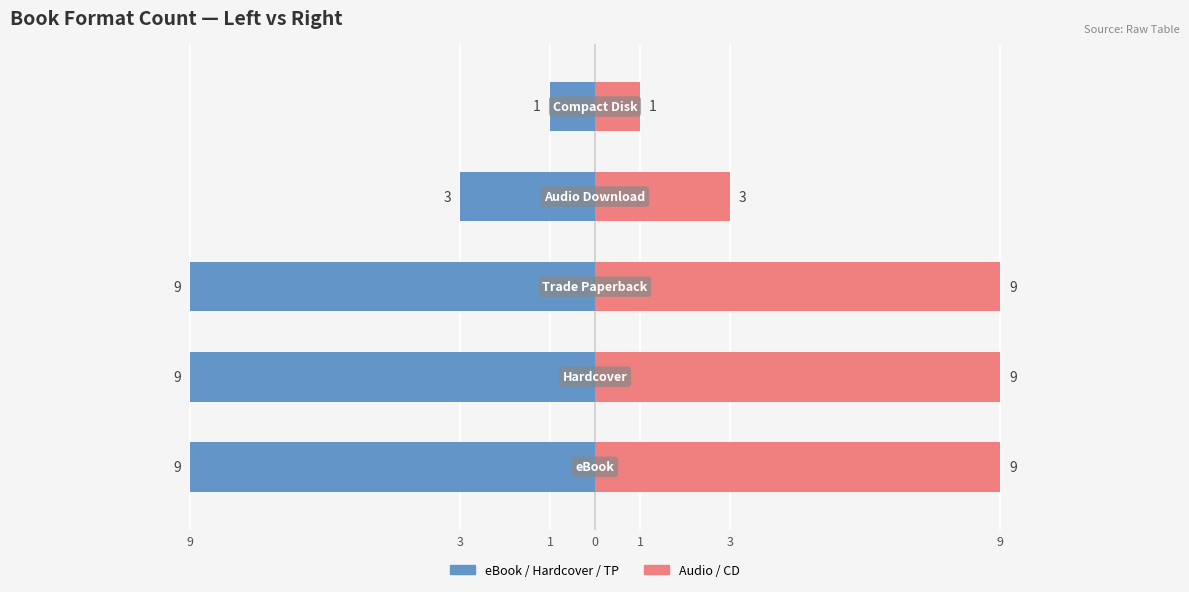

At how many categories does at least one series exceed 2?

4